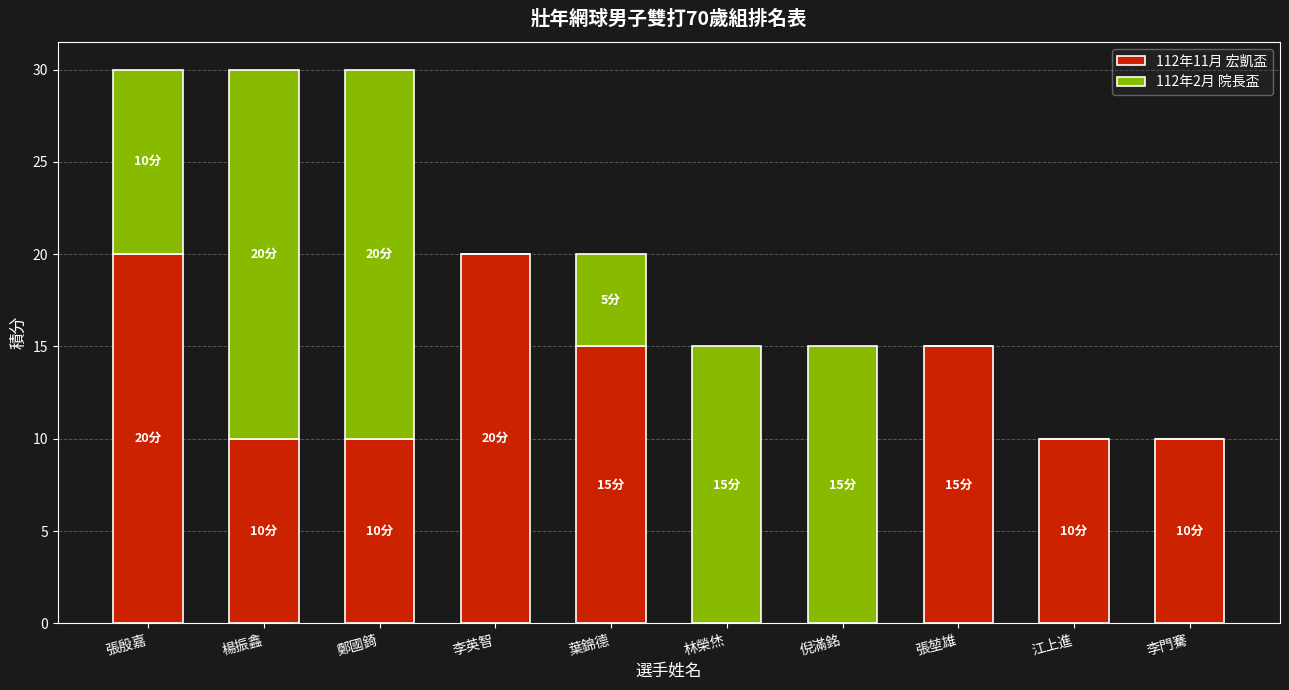

Are the bars horizontal?

No